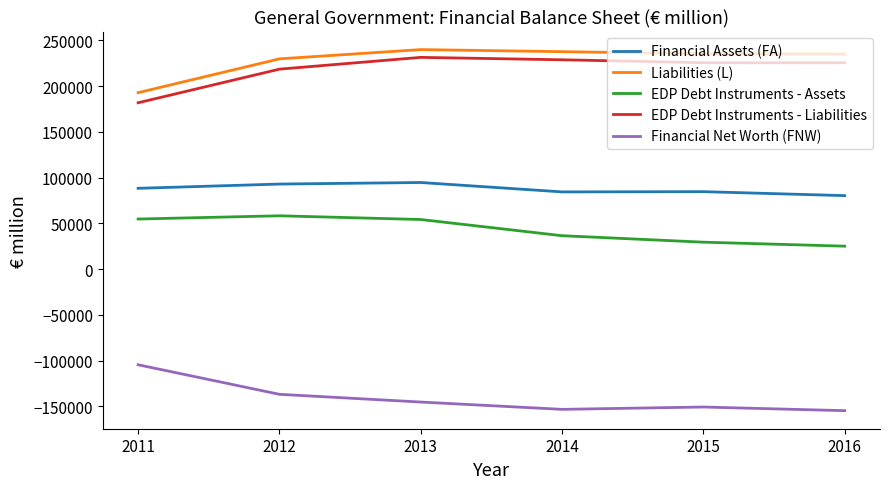

What is the minimum value for Financial Assets (FA)?

80356